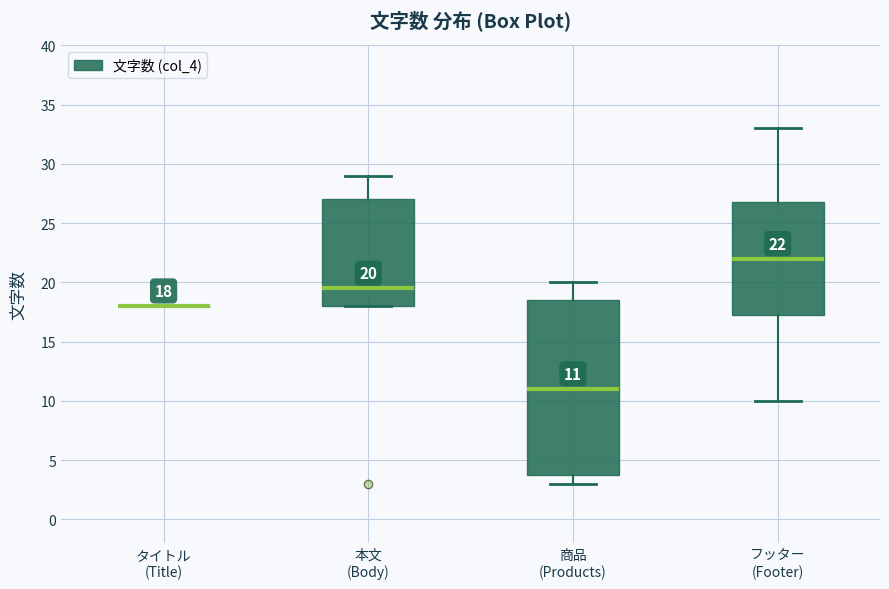

Which box is the tallest, from its lower edge to its upper edge?

商品 (Products)